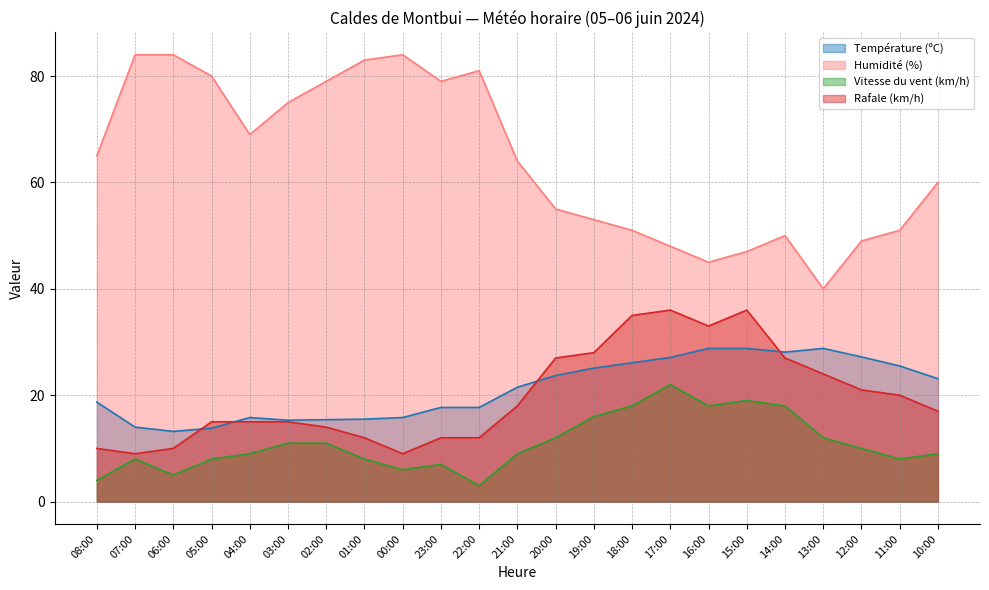

Between 18:00 and 12:00, which is larger?

12:00